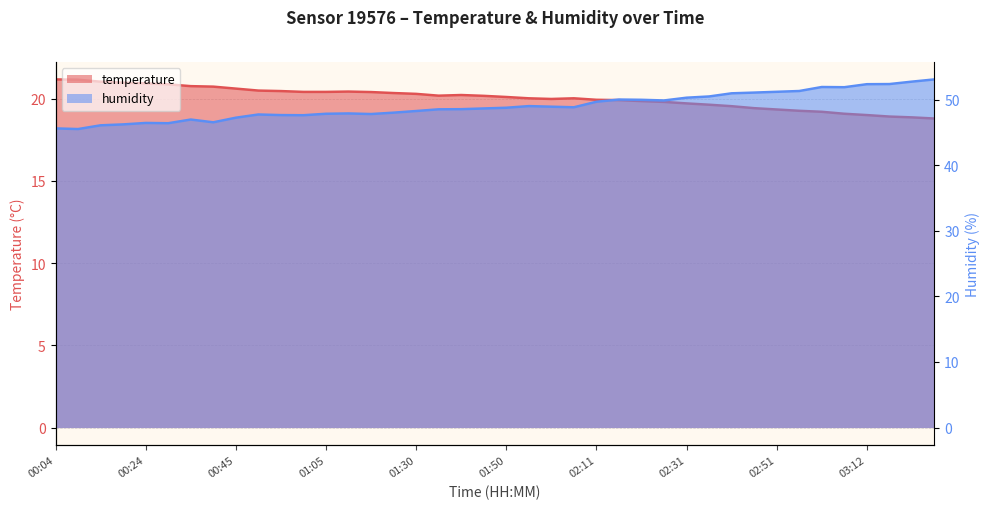

What position from the right is 01:05?

28